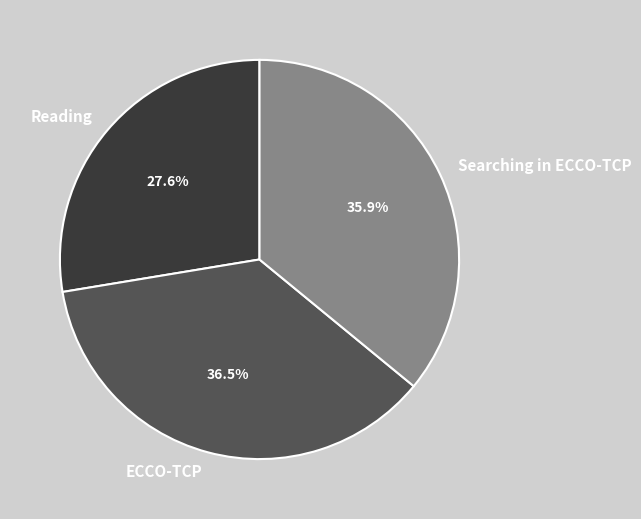

Does any single category account for the majority?

No